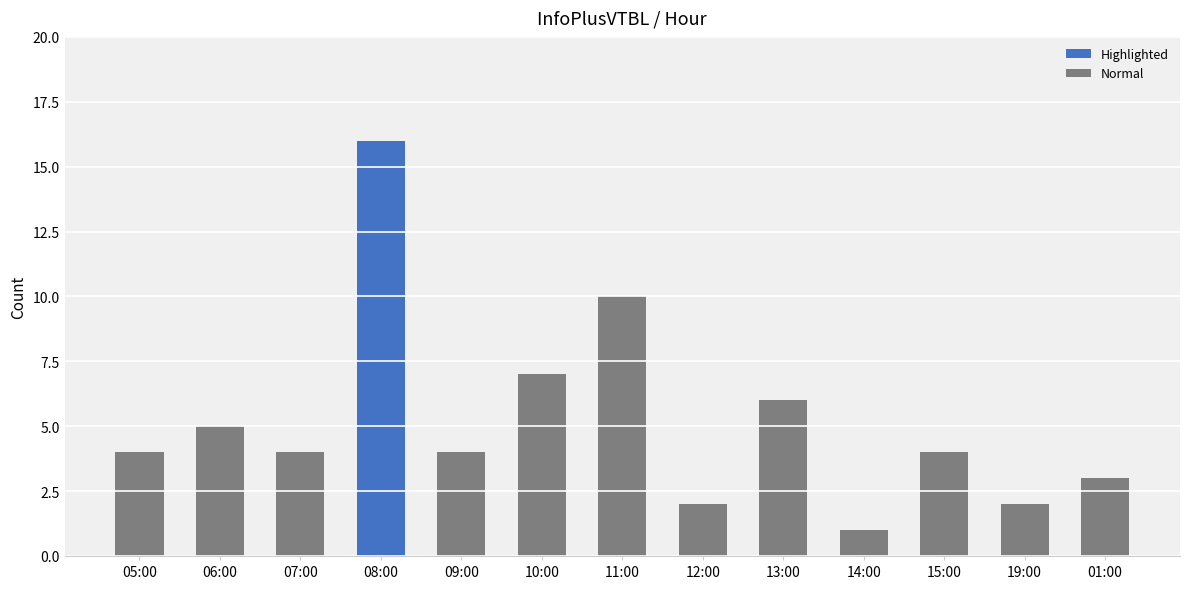

The chart shows a value of 1 at 14:00. True or false?

True